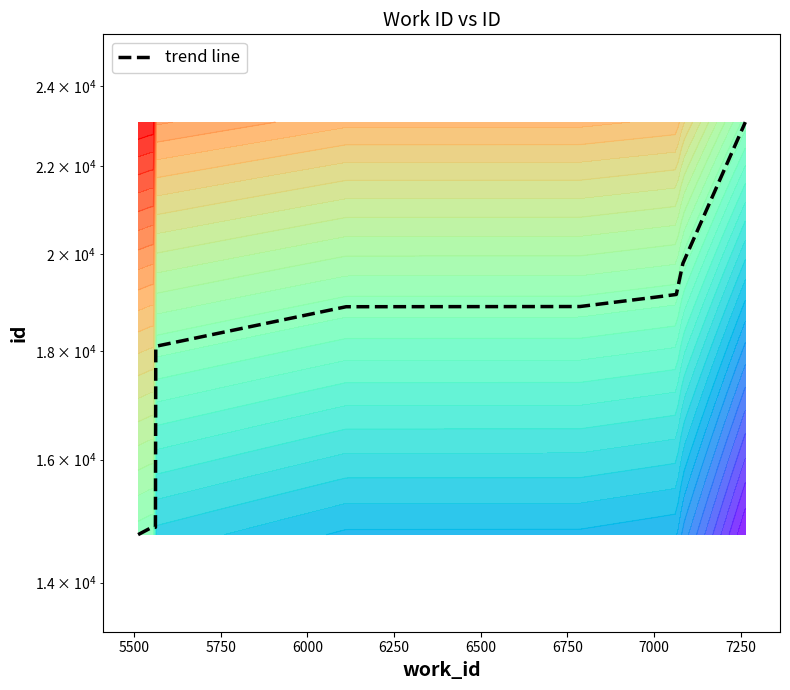

Count the number of categories in the chart.

10